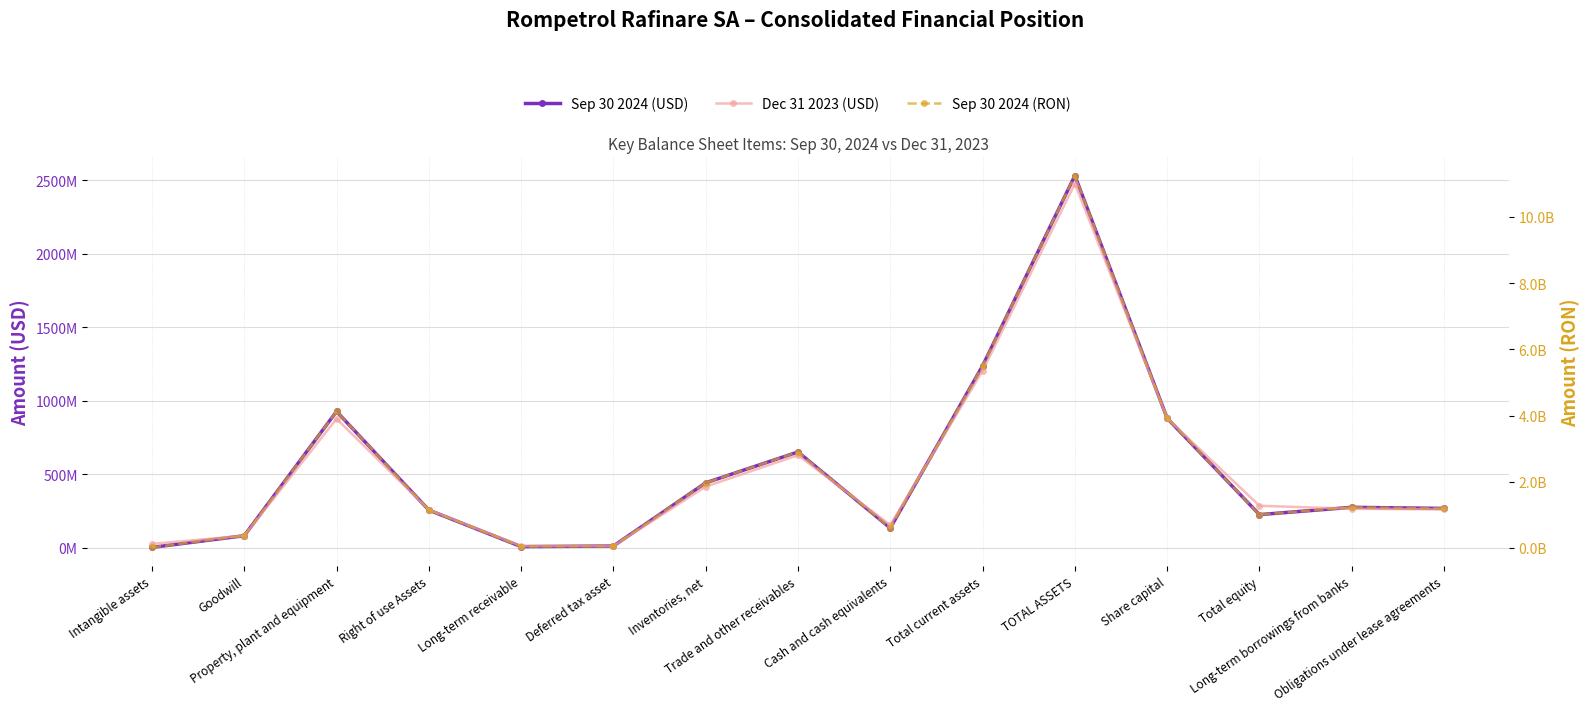

True or false: Sep 30 2024 (RON) and Sep 30 2024 (USD) intersect in this chart.

False